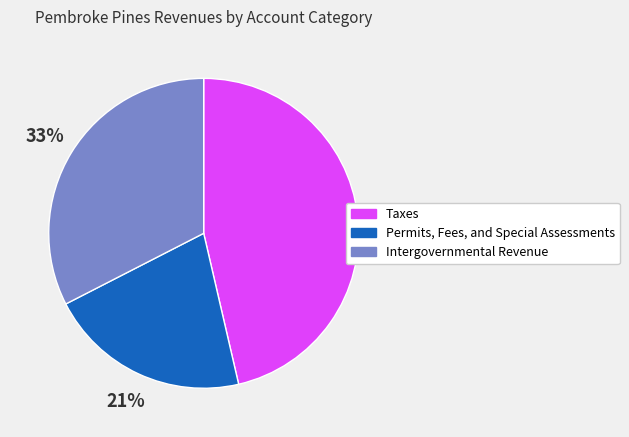

What is the largest slice in the pie chart?

Taxes